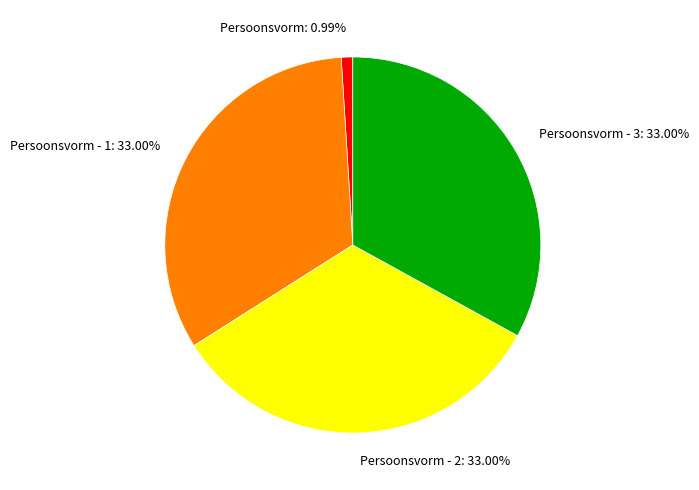

How many segments does this pie chart have?

4